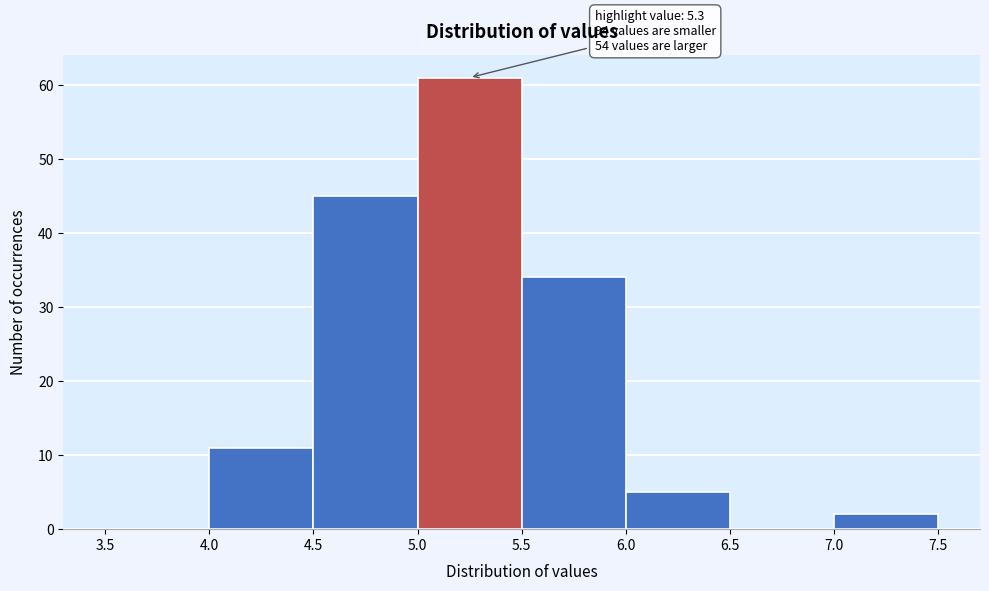

Which range on the x-axis has the tallest bar?

5.0 to 5.5